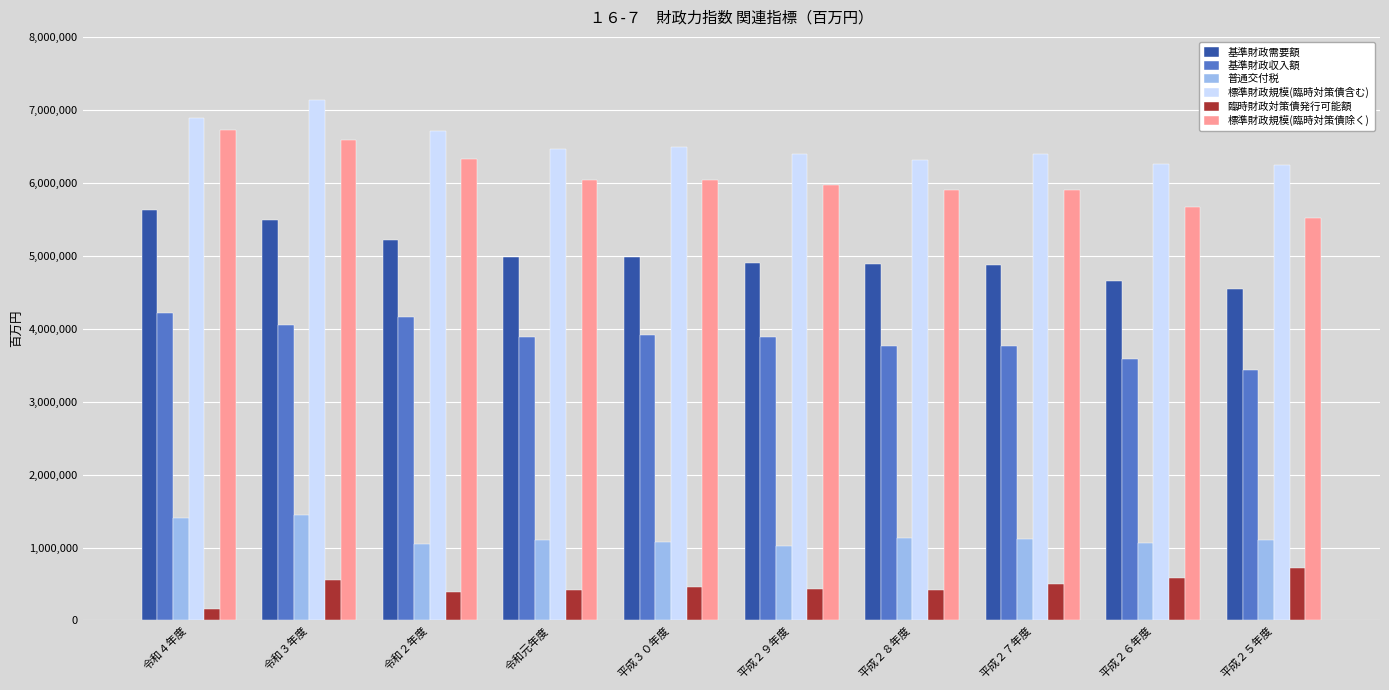

What position from the right is 平成３０年度?

6